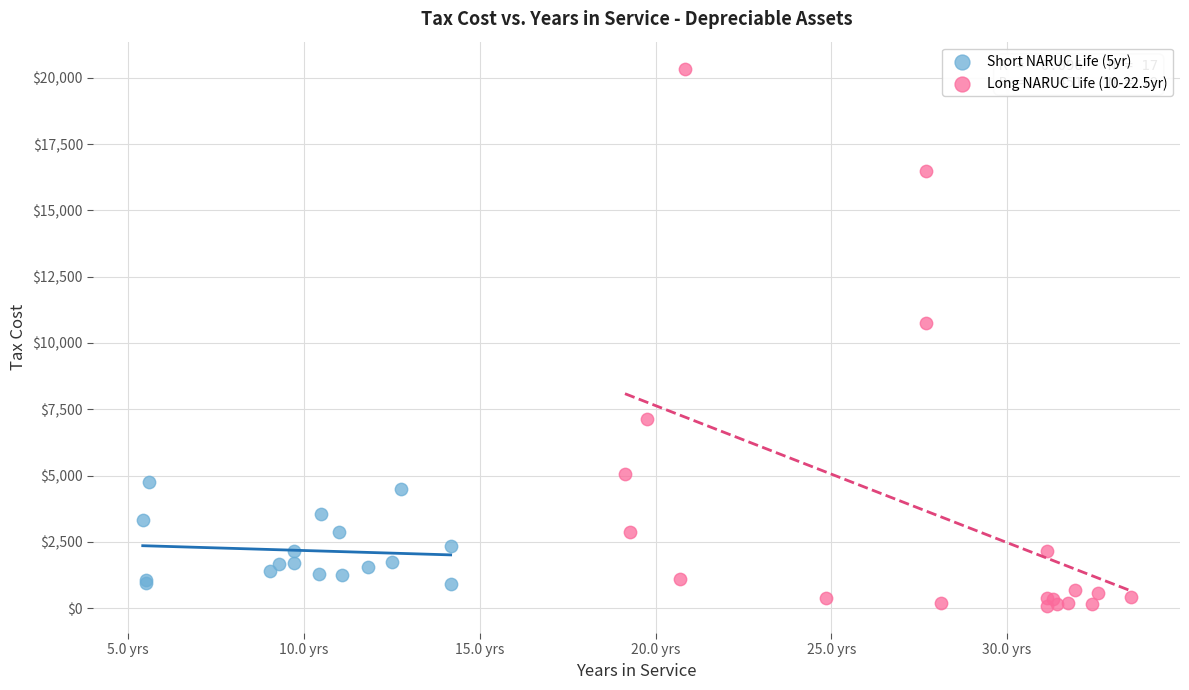

Which series has the widest spread of Y values?

Long NARUC Life (10-22.5yr)